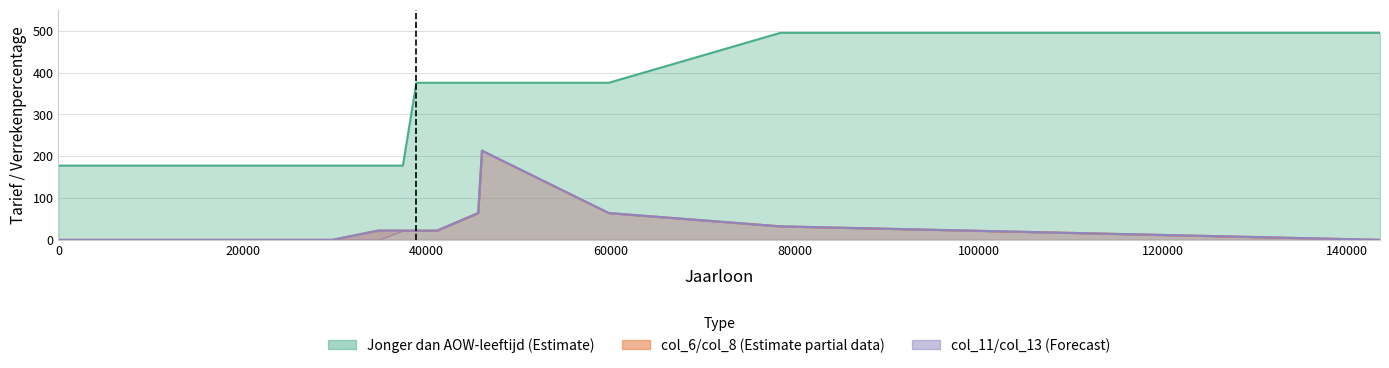

What is the maximum value for col_6?

213.3